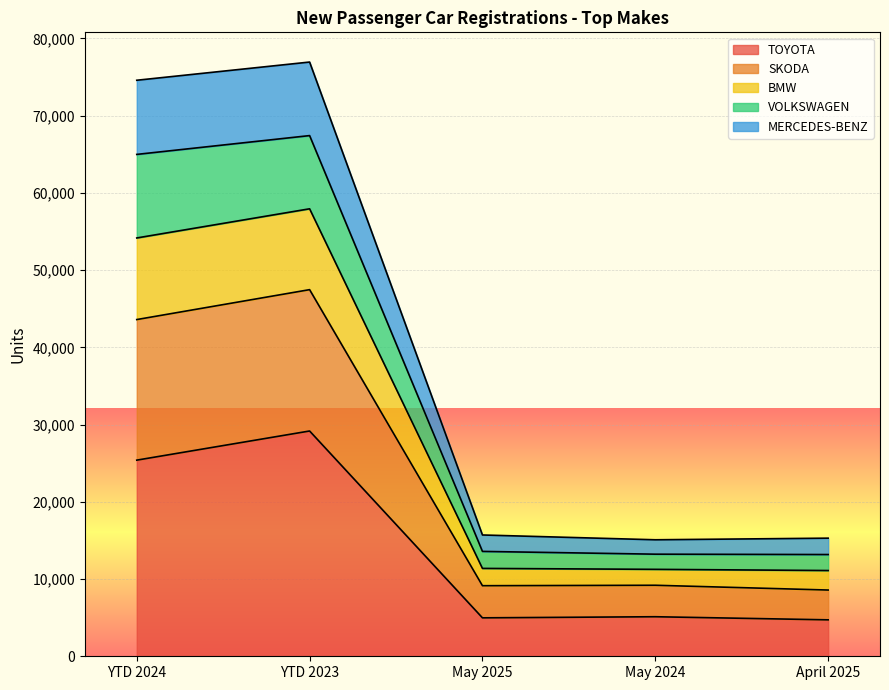

True or false: SKODA and MERCEDES-BENZ intersect in this chart.

False